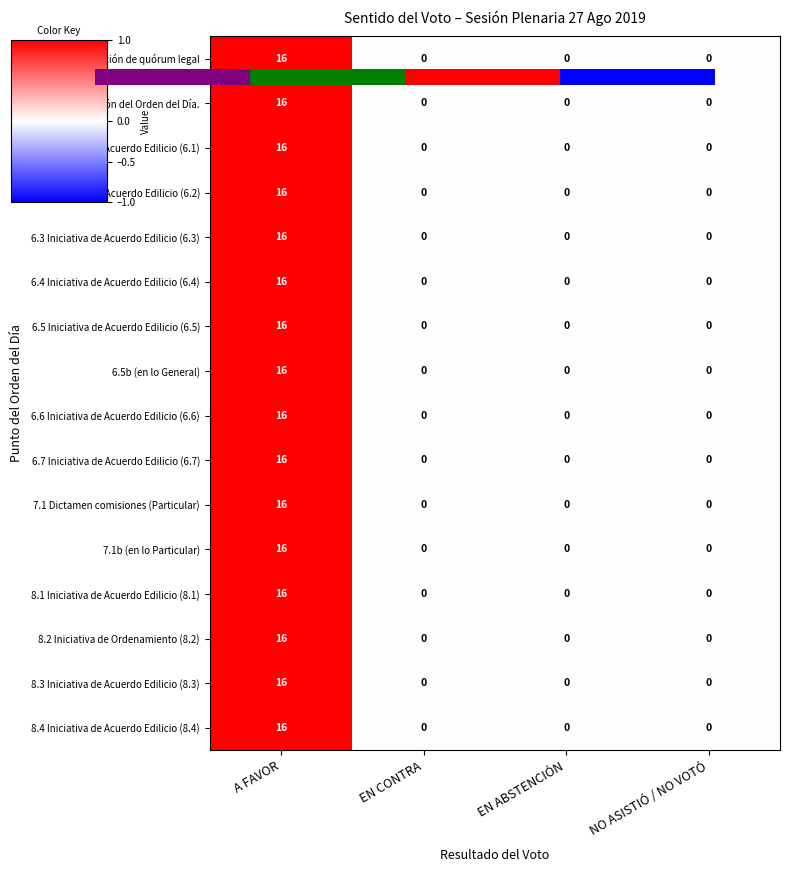

Is the value of 6.7 Iniciativa de Acuerdo Edilicio (6.7) at EN ABSTENCIÓN greater than the value of 8.3 Iniciativa de Acuerdo Edilicio (8.3) at EN ABSTENCIÓN?

No